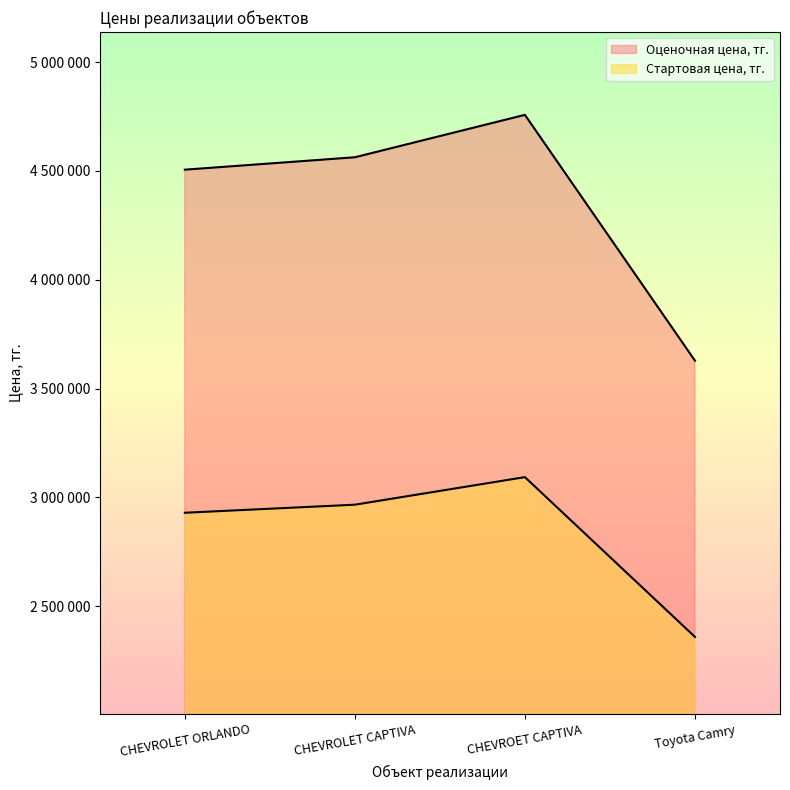

In Стартовая цена, тг., how many points are higher than both neighbors (excluding endpoints)?

1